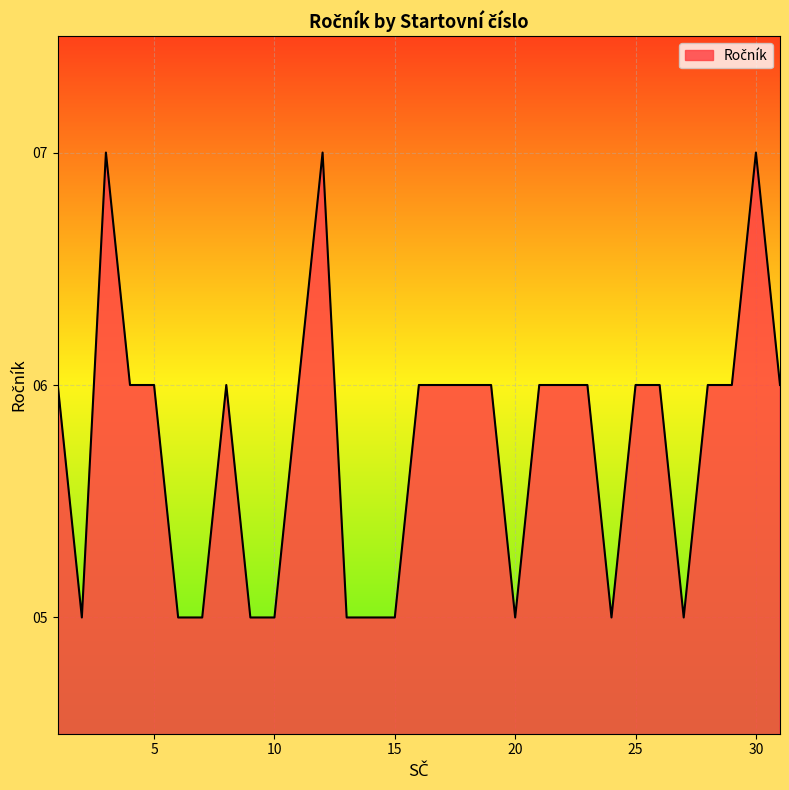

Reading left to right, list all the values displayed in this chart.

6	5	7	6	6	5	5	6	5	5	6	7	5	5	5	6	6	6	6	5	6	6	6	5	6	6	5	6	6	7	6